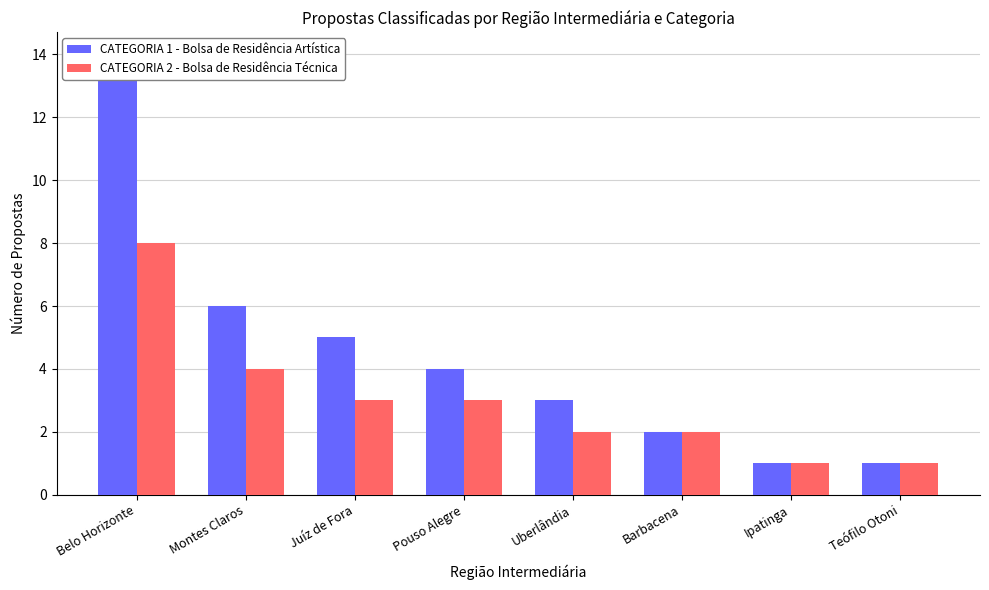

The value of CATEGORIA 1 - Bolsa de Residência Artística at Juíz de Fora is 5. True or false?

True